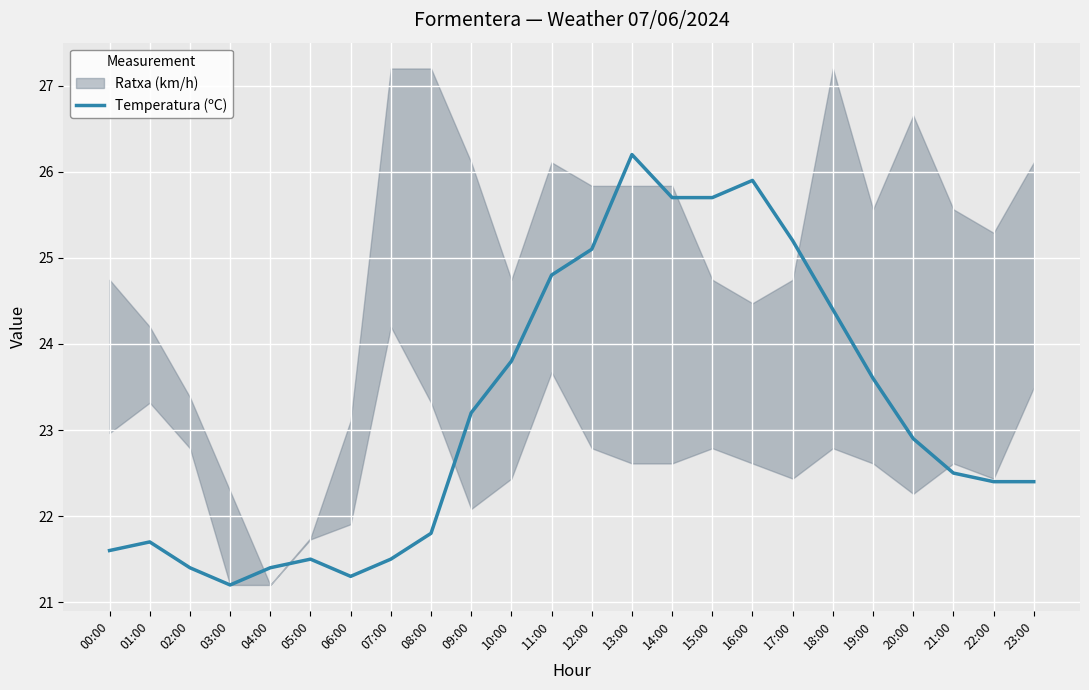

What is the minimum value shown in the chart?

21.2